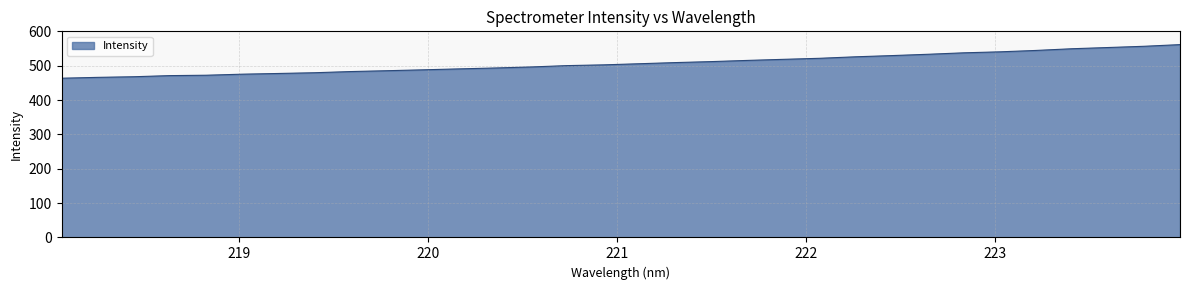

What is the average value?

507.0